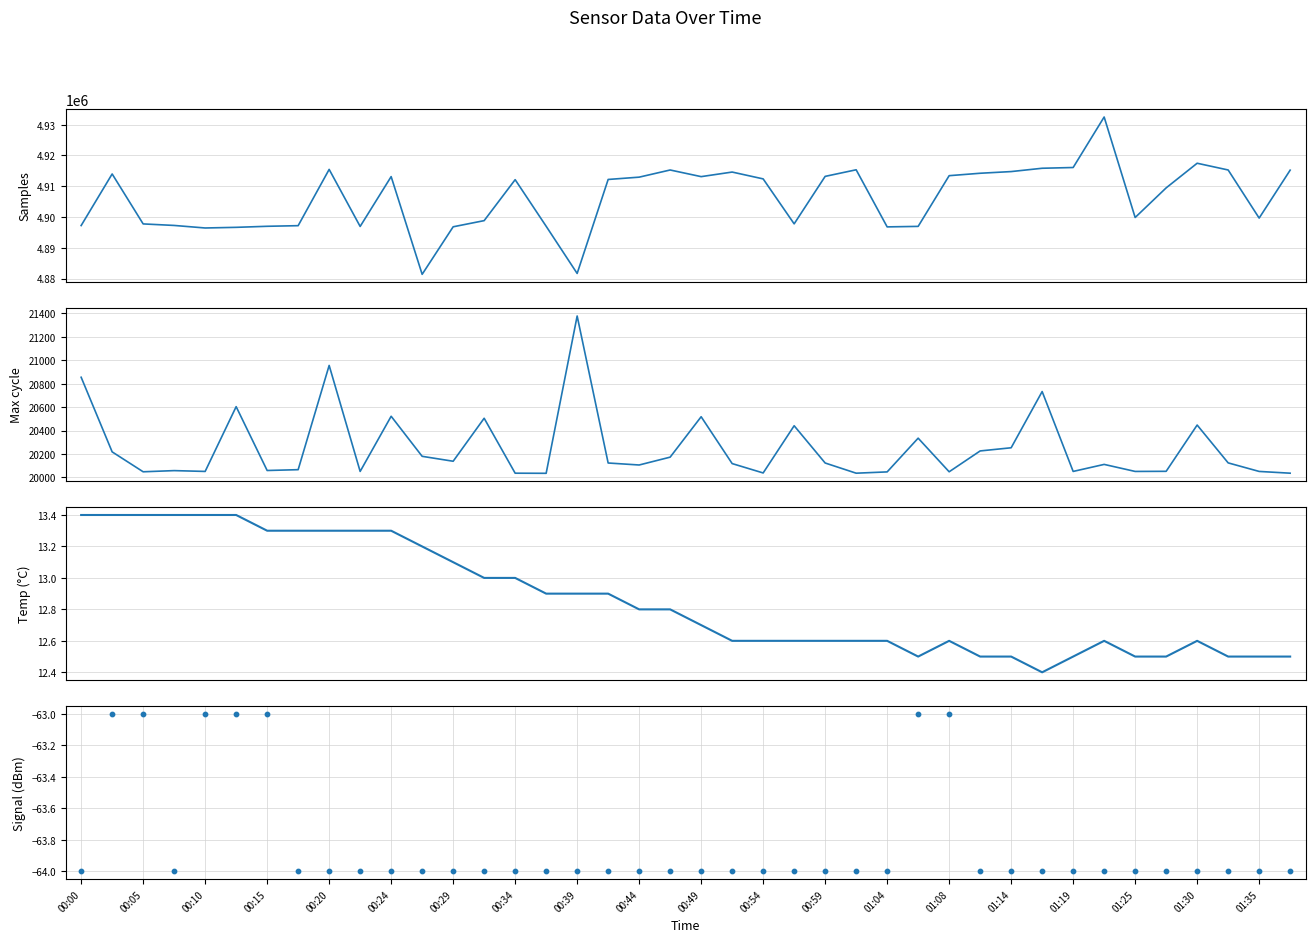

At how many categories does at least one series exceed 2513757?

40